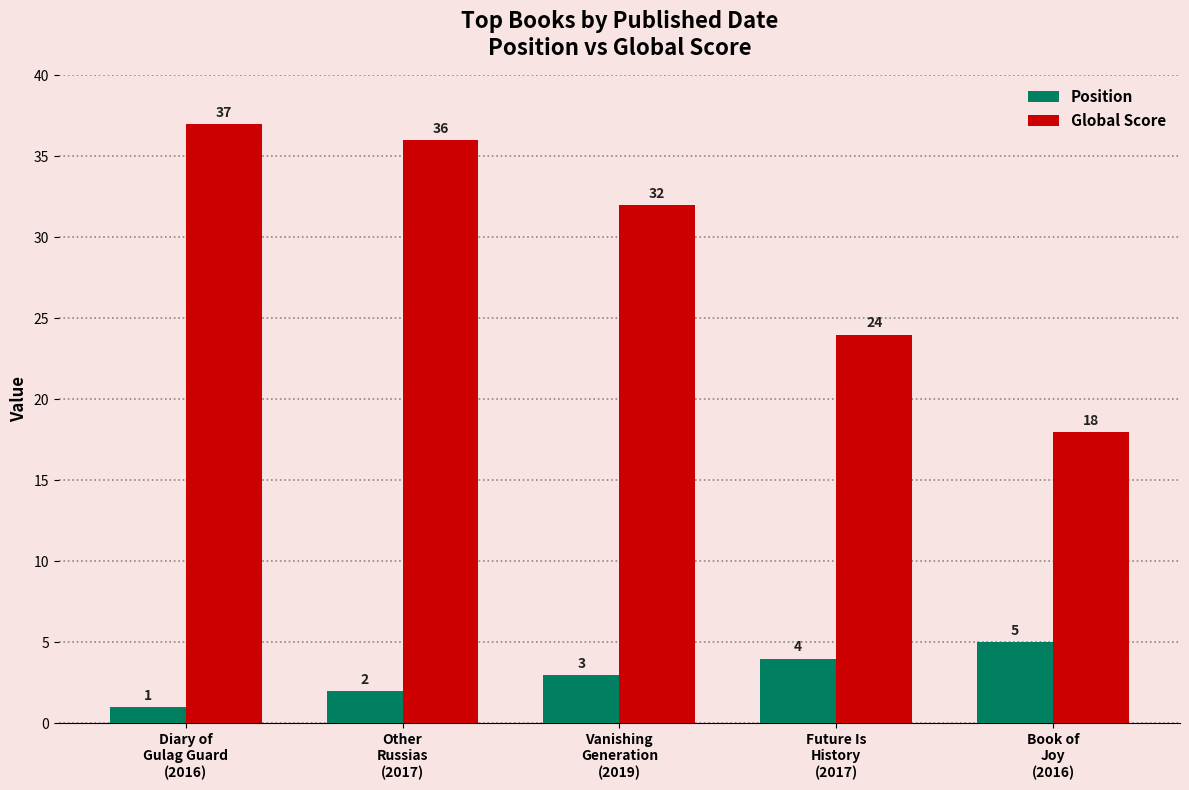

What is the difference between the maximum and minimum values in the Position series?

4